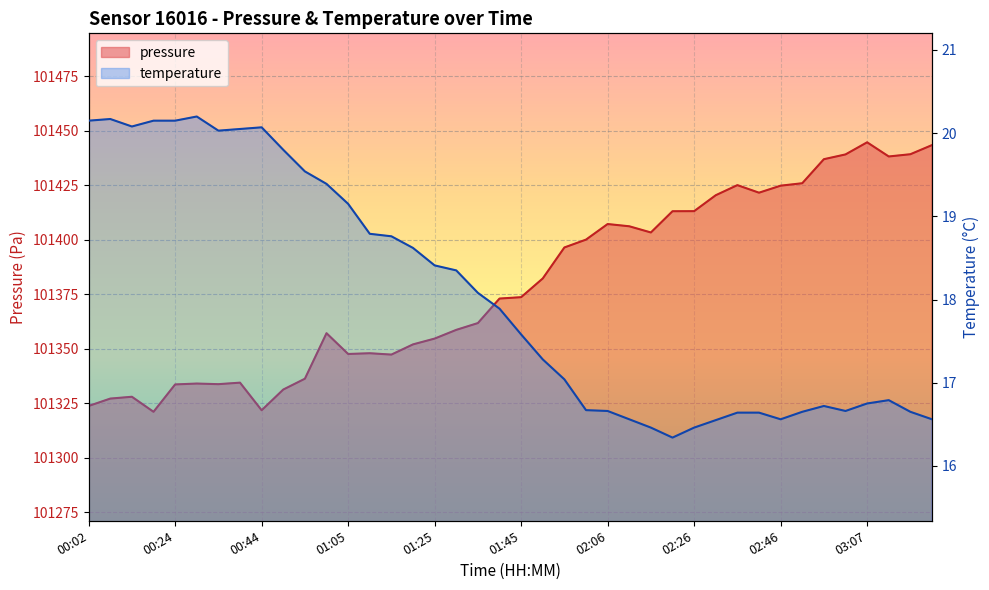

List the labels in order of pressure value, largest first.

03:07, 03:22, 03:17, 03:02, 03:12, 02:57, 02:51, 02:36, 02:46, 02:41, 02:31, 02:26, 02:21, 02:06, 02:11, 02:16, 02:00, 01:55, 01:50, 01:45, 01:40, 01:35, 01:30, 01:00, 01:25, 01:20, 01:10, 01:05, 01:15, 00:54, 00:39, 00:29, 00:34, 00:24, 00:49, 00:13, 00:08, 00:02, 00:44, 00:18